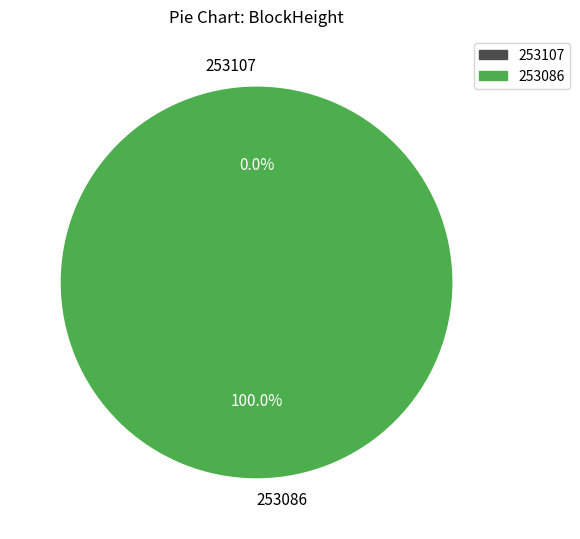

To the nearest percent, what is the average slice percentage?

50%